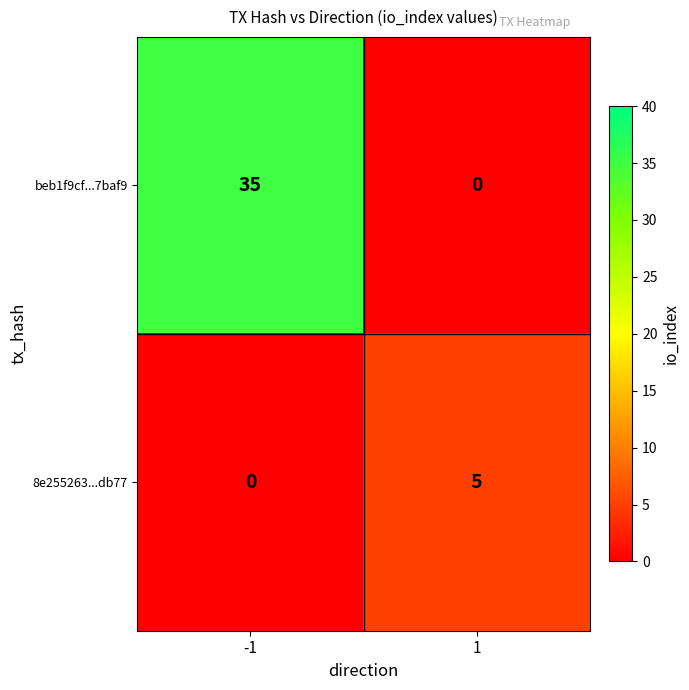

What is the highest value of the 8e255263...db77 series?

5